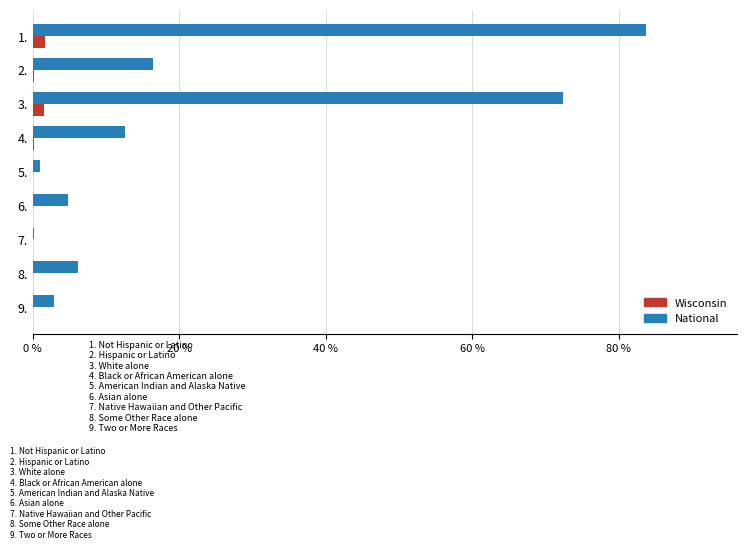

What are all the series names shown in the legend?

Wisconsin, National